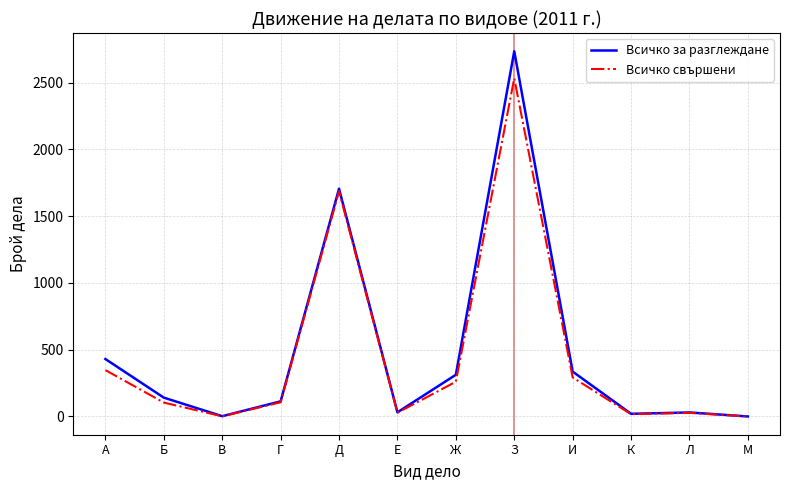

Is it true that Всичко за разглеждане equals 2861 at Д?

False